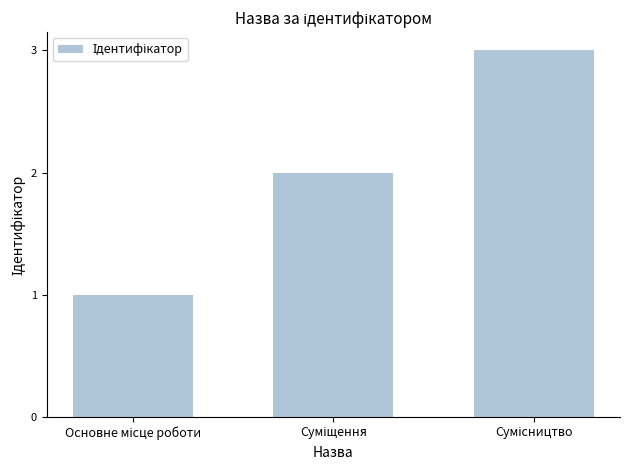

What is the difference between the maximum and second lowest values?

1